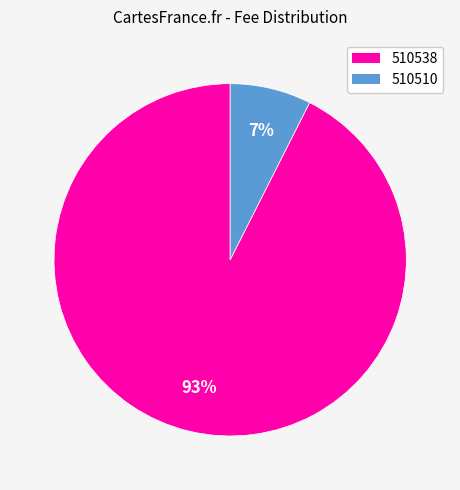

What is the majority slice?

510538